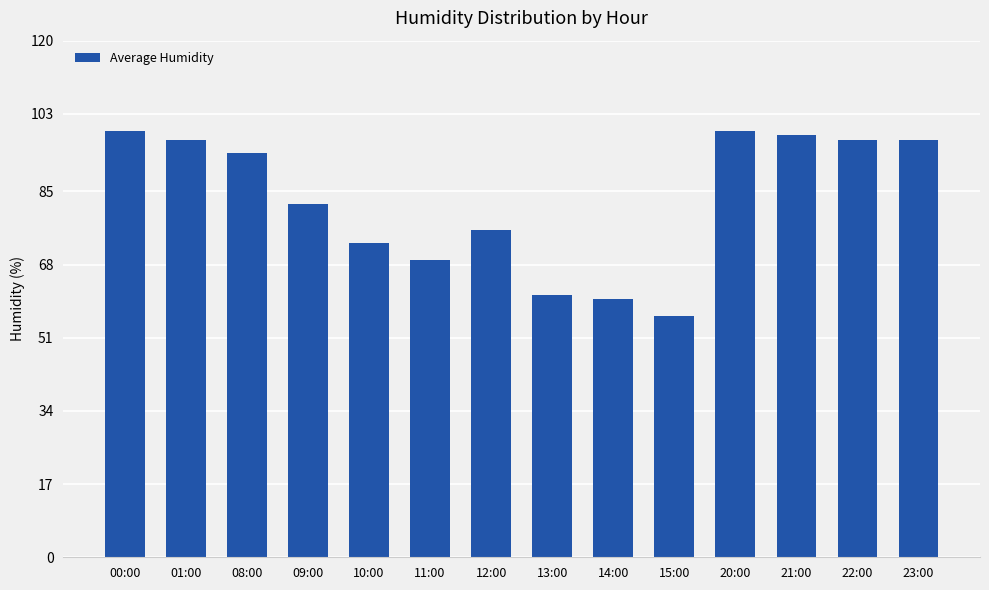

Is it true that the value at 01:00 is 37?

False